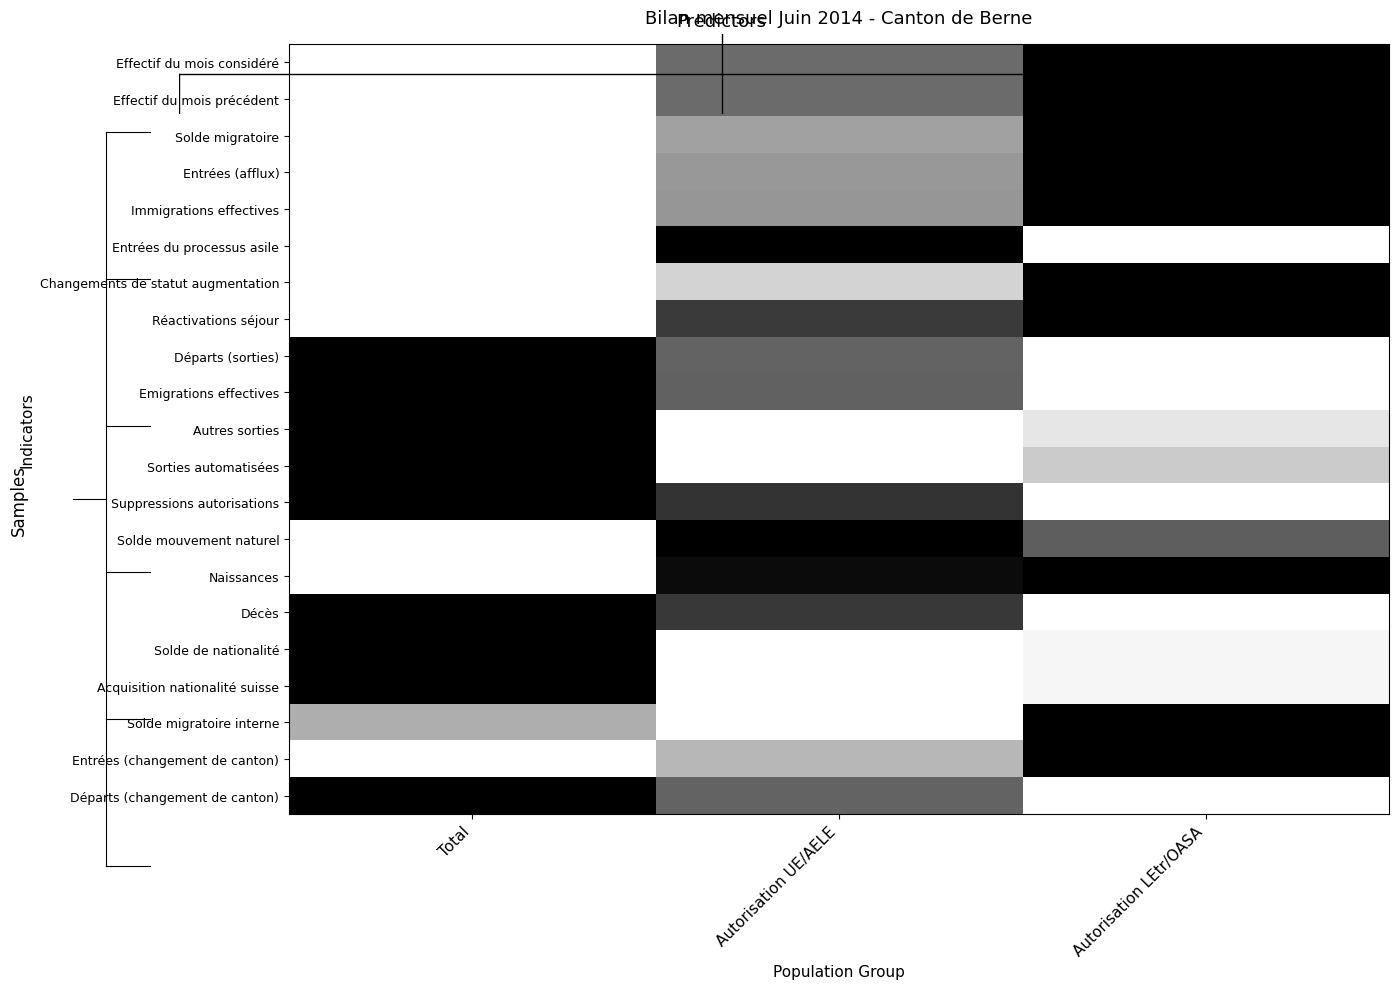

At which category is the sum across all series the highest?

Total